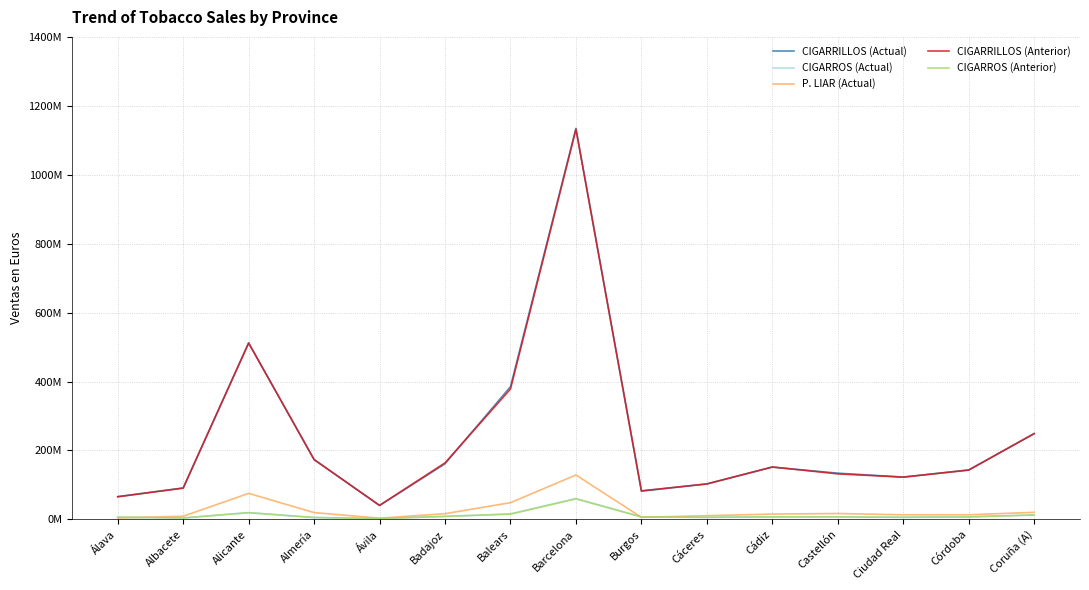

Does the chart display data point markers on the line(s)?

No